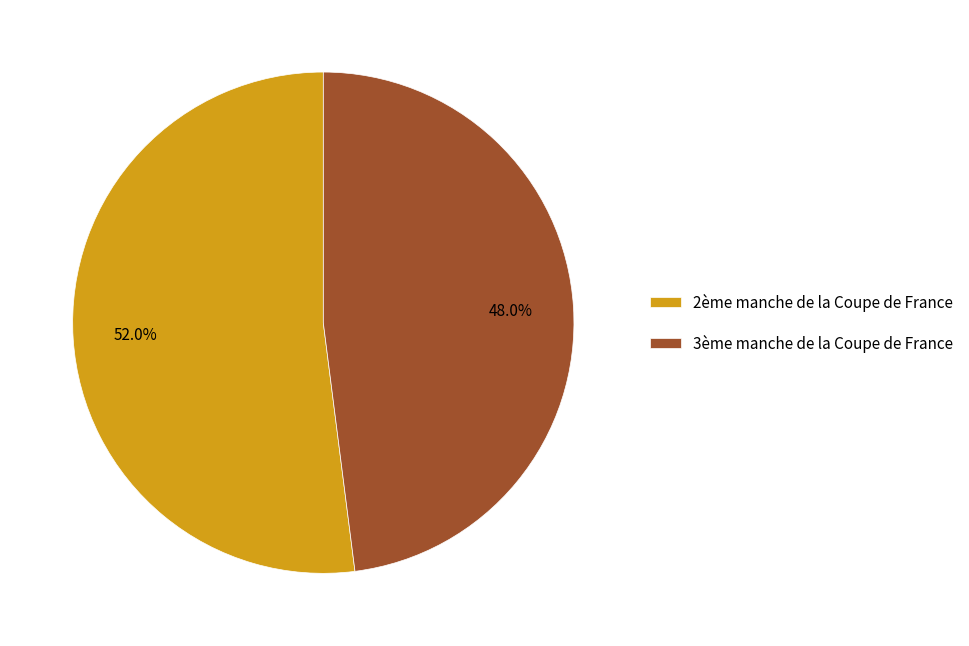

Combined, do 2ème manche de la Coupe de France and 3ème manche de la Coupe de France account for over 50%?

Yes